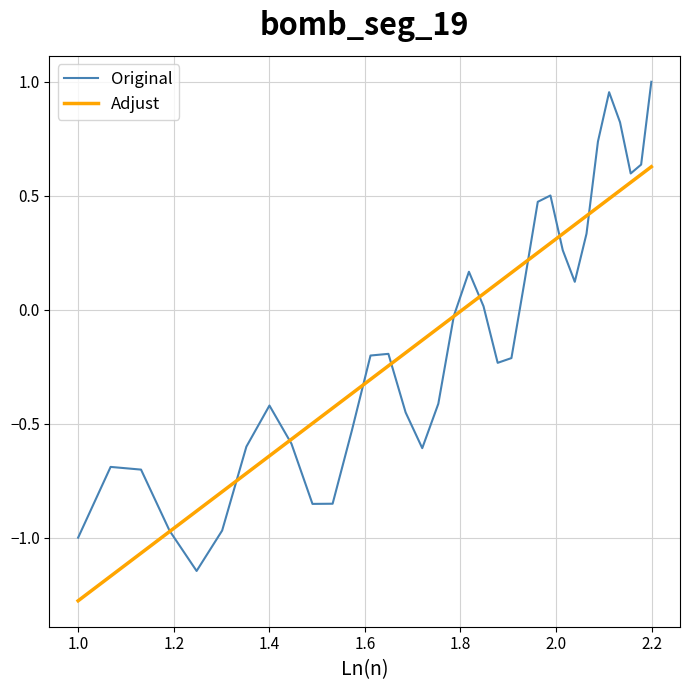

Rank the series by their maximum value, from highest to lowest.

Original, Adjust